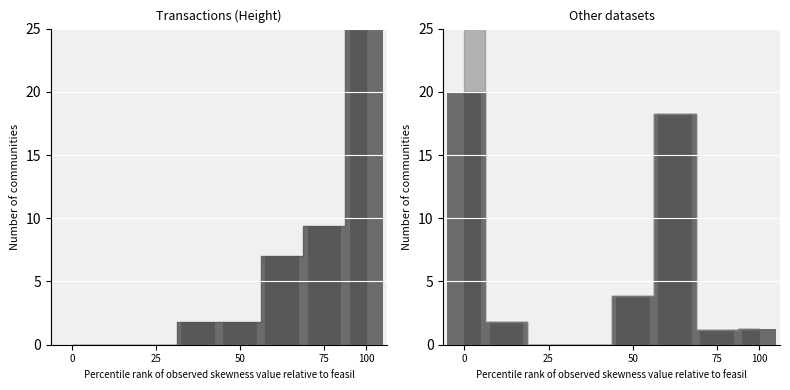

How many groups of bars are there?

8